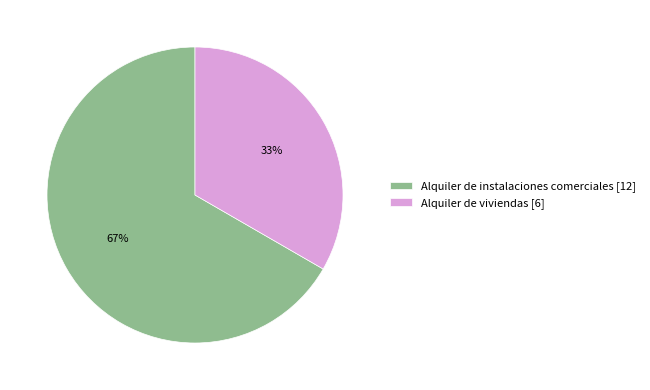

Which slice is the smallest?

Alquiler de viviendas